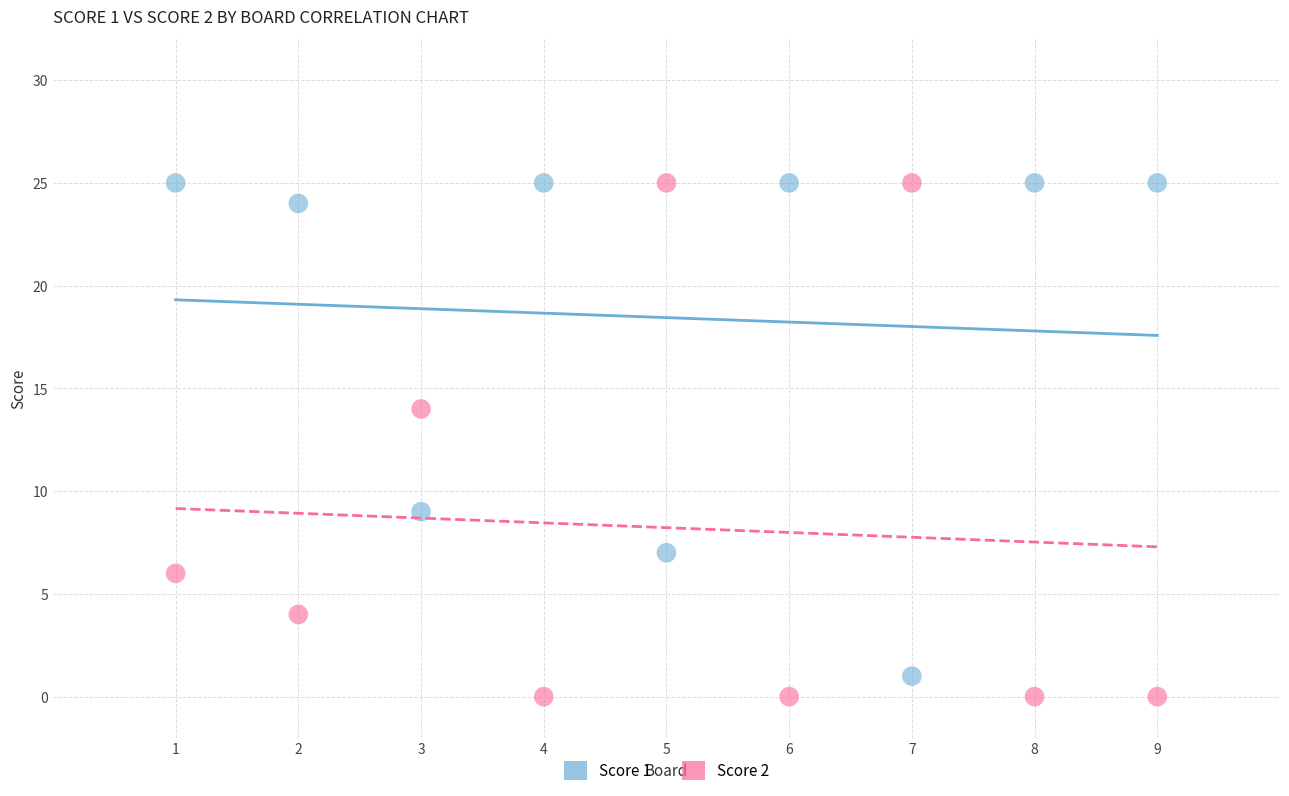

Which series reaches the minimum Y coordinate?

Score 2